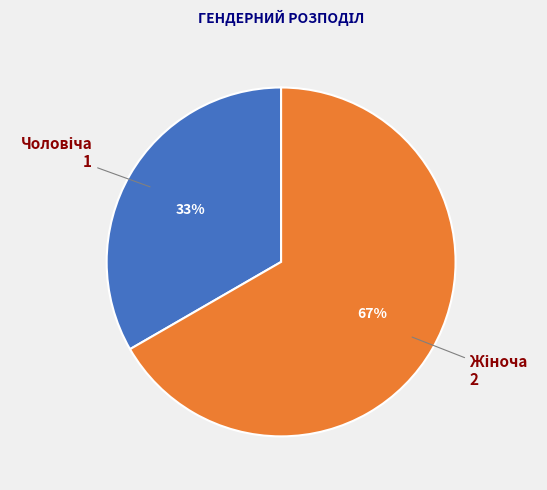

How many segments does this pie chart have?

2